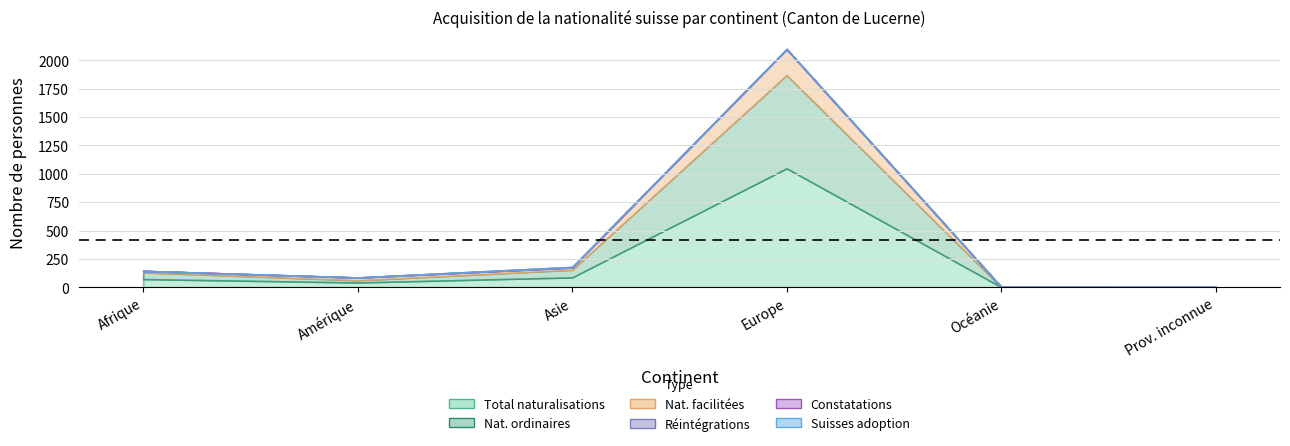

Reading right to left, extract all data points from this chart.

Total naturalisations: Prov. inconnue=2	Océanie=2	Europe=1048	Asie=87	Amérique=42	Afrique=72
Nat. ordinaires: Prov. inconnue=0	Océanie=1	Europe=822	Asie=67	Amérique=20	Afrique=59
Nat. facilitées: Prov. inconnue=1	Océanie=1	Europe=226	Asie=20	Amérique=22	Afrique=13
Réintégrations: Prov. inconnue=0	Océanie=0	Europe=3	Asie=0	Amérique=2	Afrique=0
Constatations: Prov. inconnue=0	Océanie=0	Europe=0	Asie=5	Amérique=0	Afrique=0
Suisses adoption: Prov. inconnue=1	Océanie=0	Europe=0	Asie=0	Amérique=0	Afrique=0